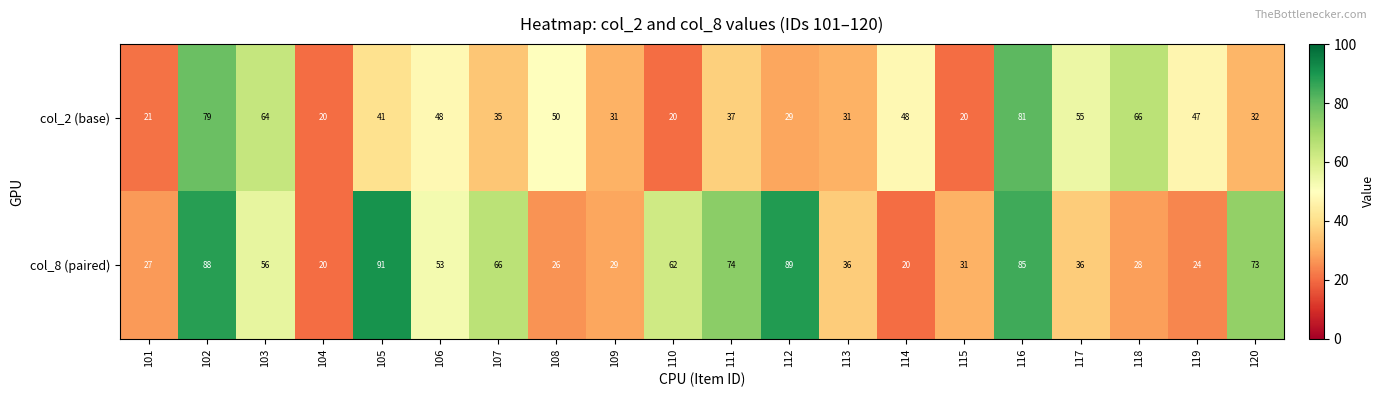

List the series in order of their overall mean, lowest first.

col_2 (base), col_8 (paired)